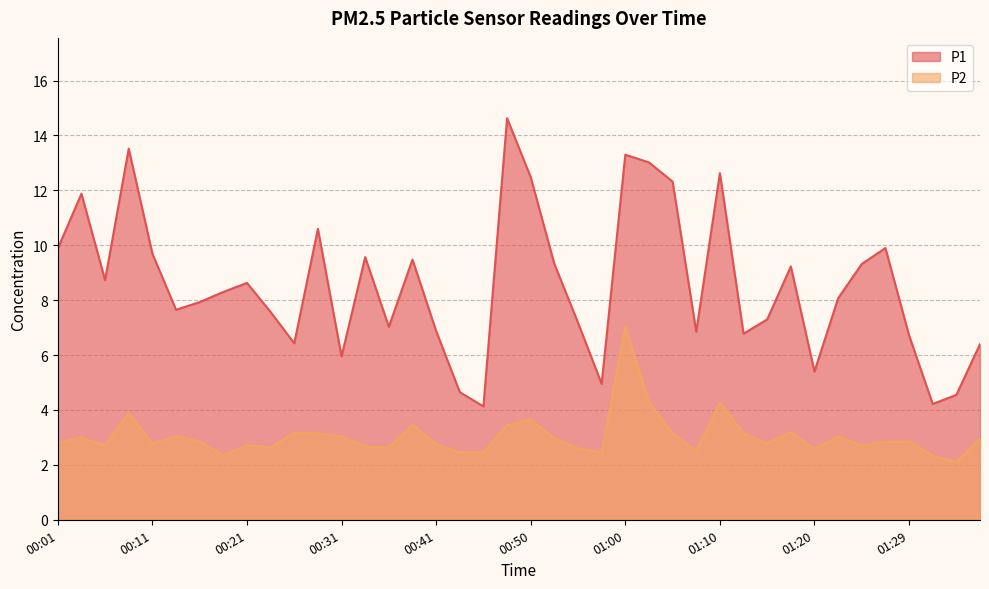

What is the difference between the maximum and second lowest values in the P1 series?

10.4